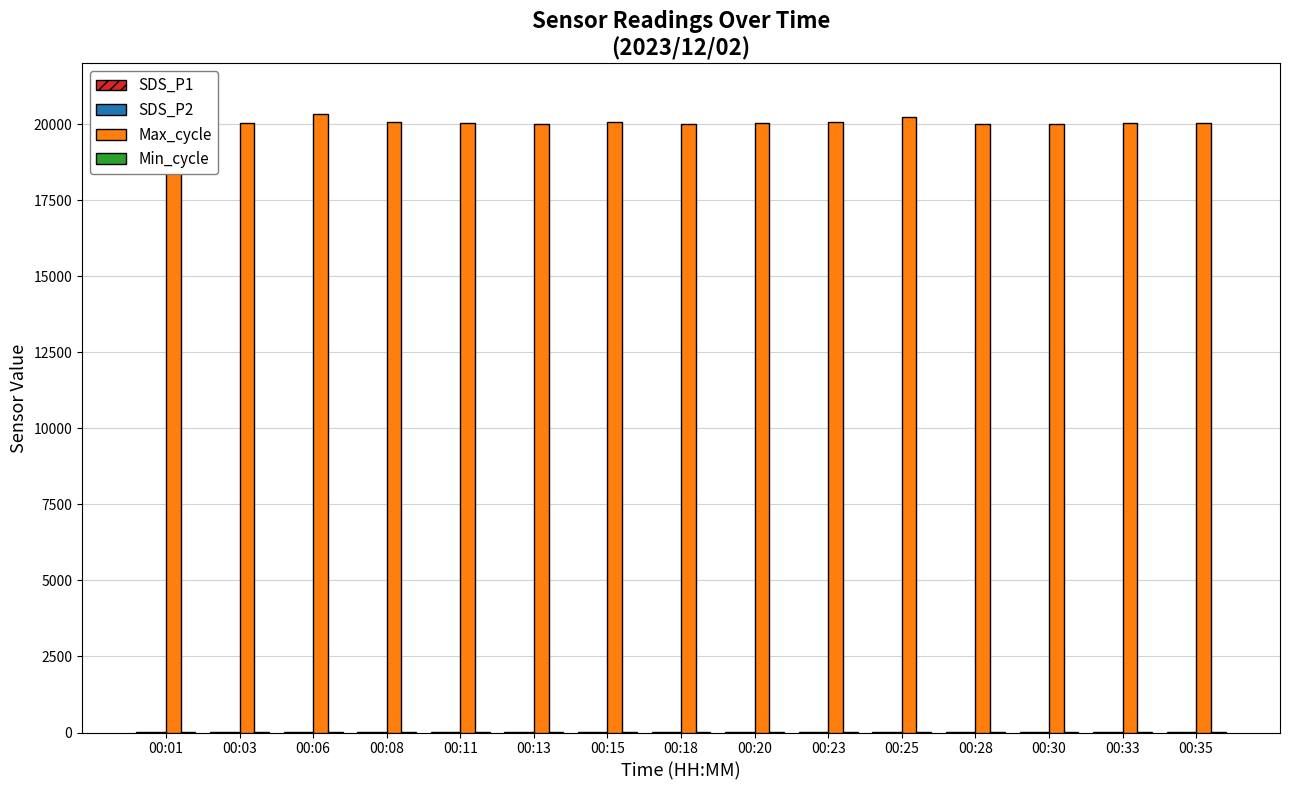

The value of Max_cycle at 00:08 is 36133.0. True or false?

False